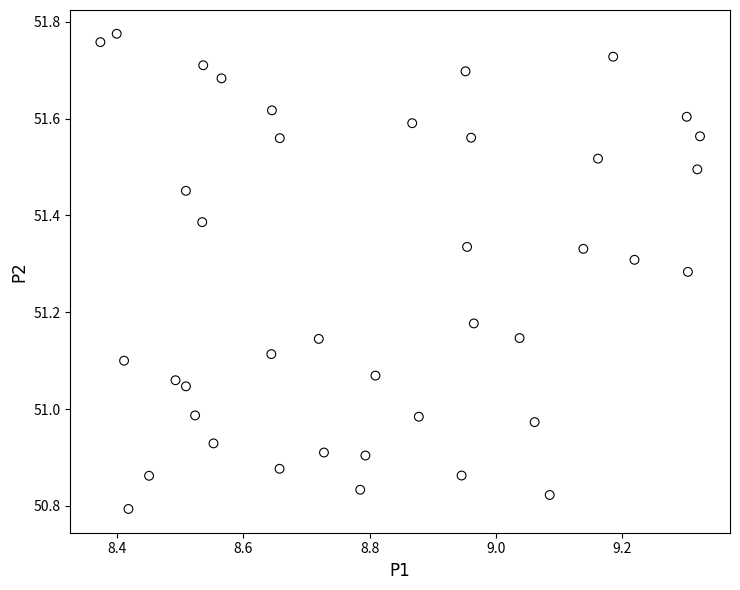

What is the range of Y values (max minus min)?

1.0